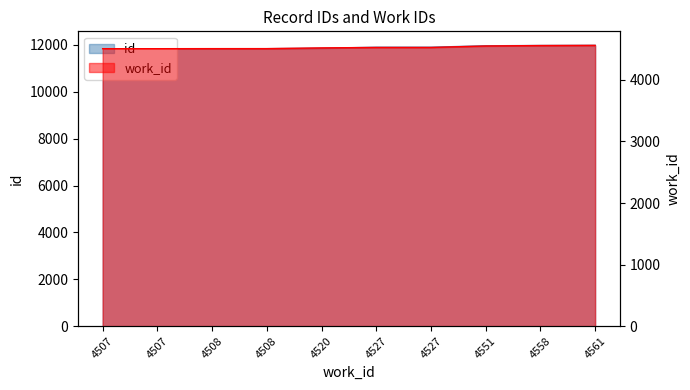

List the series in order of their overall mean, highest first.

id, work_id